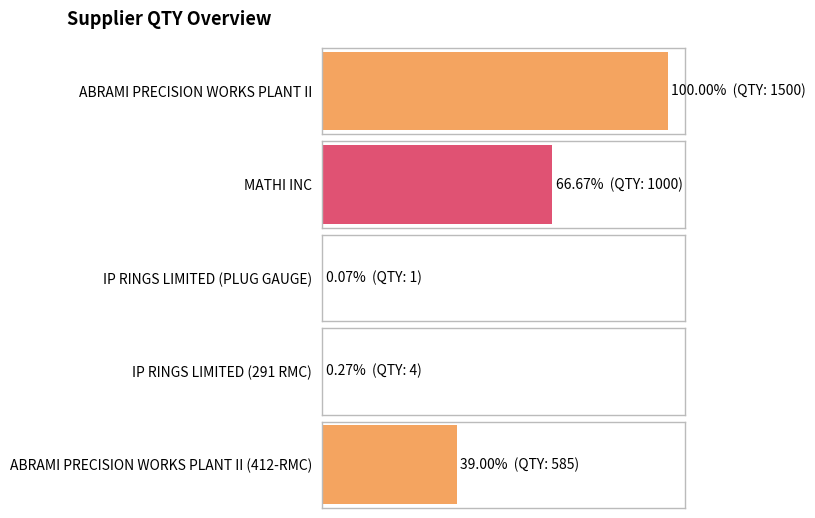

Reading right to left, list all the values displayed in this chart.

585	4	1	1000	1500